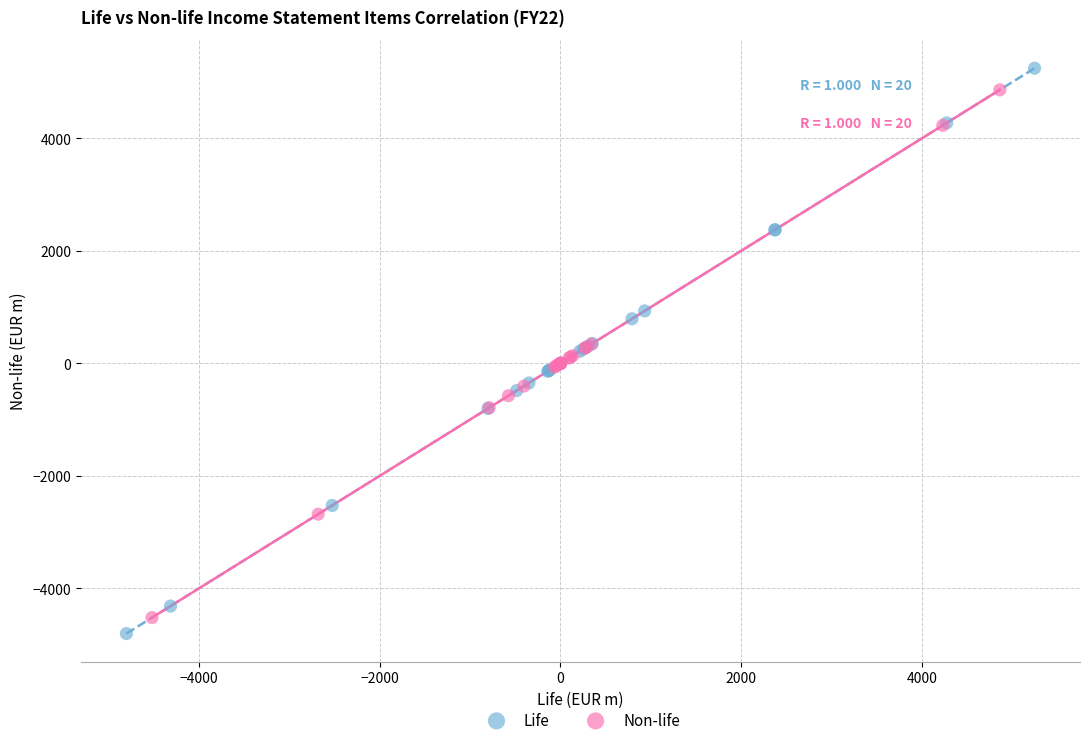

What are all the series names shown in the legend?

Life, Non-life